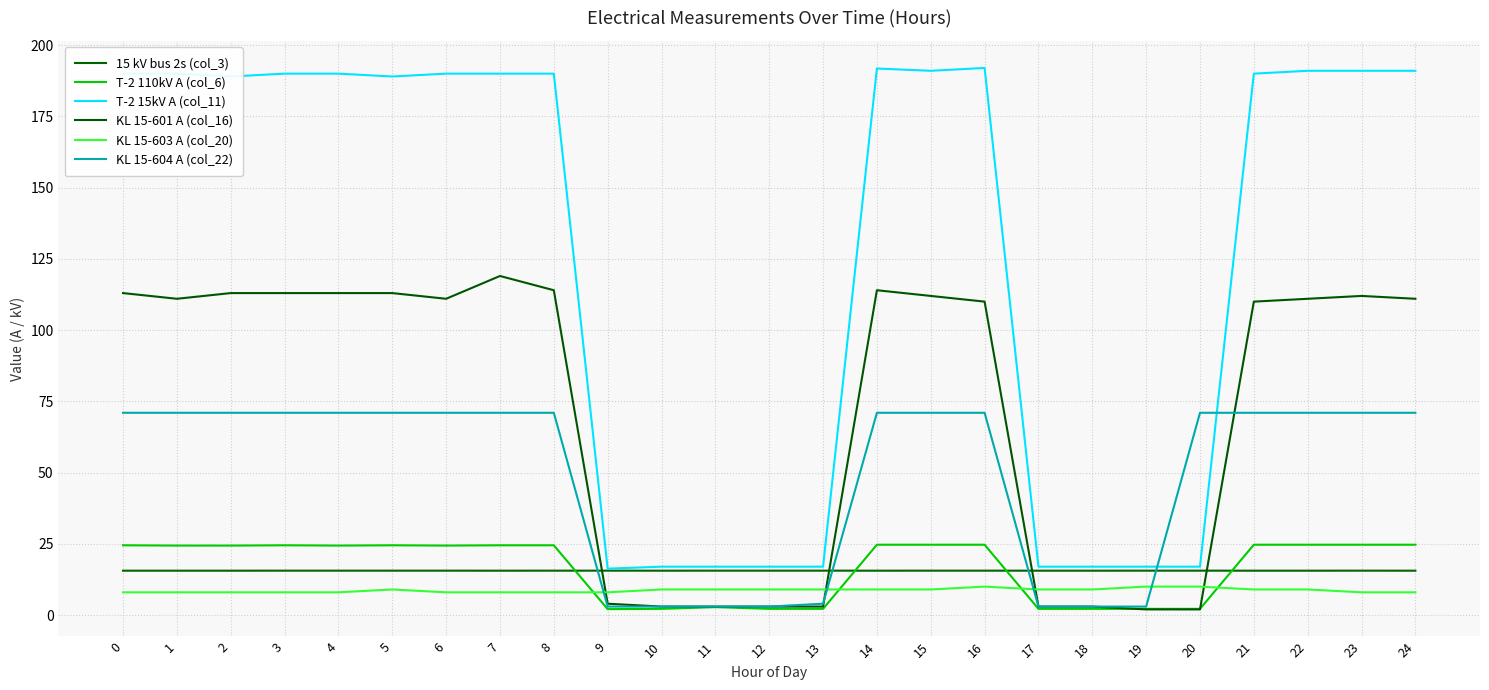

Reading left to right, list all the values displayed in this chart.

15 kV bus 2s (col_3): 0=15.6	1=15.6	2=15.6	3=15.6	4=15.6	5=15.6	6=15.6	7=15.6	8=15.6	9=15.6	10=15.6	11=15.6	12=15.6	13=15.6	14=15.6	15=15.6	16=15.6	17=15.6	18=15.6	19=15.6	20=15.6	21=15.6	22=15.6	23=15.6	24=15.6
T-2 110kV A (col_6): 0=24.5	1=24.4	2=24.4	3=24.5	4=24.4	5=24.5	6=24.4	7=24.5	8=24.5	9=2.1	10=2.2	11=2.8	12=2.2	13=2.2	14=24.7	15=24.7	16=24.7	17=2.2	18=2.2	19=2.2	20=2.2	21=24.7	22=24.7	23=24.7	24=24.7
T-2 15kV A (col_11): 0=190.0	1=190.0	2=189.0	3=190.0	4=190.0	5=189.0	6=190.0	7=190.0	8=190.0	9=16.3	10=17.0	11=17.0	12=17.0	13=17.0	14=191.8	15=191.0	16=192.0	17=17.0	18=17.0	19=17.0	20=17.0	21=190.0	22=191.0	23=191.0	24=191.0
KL 15-601 A (col_16): 0=113.0	1=111.0	2=113.0	3=113.0	4=113.0	5=113.0	6=111.0	7=119.0	8=114.0	9=4.0	10=3.0	11=3.0	12=3.0	13=3.0	14=114.0	15=112.0	16=110.0	17=3.0	18=3.0	19=2.0	20=2.0	21=110.0	22=111.0	23=112.0	24=111.0
KL 15-603 A (col_20): 0=8.0	1=8.0	2=8.0	3=8.0	4=8.0	5=9.0	6=8.0	7=8.0	8=8.0	9=8.0	10=9.0	11=9.0	12=9.0	13=9.0	14=9.0	15=9.0	16=10.0	17=9.0	18=9.0	19=10.0	20=10.0	21=9.0	22=9.0	23=8.0	24=8.0
KL 15-604 A (col_22): 0=71.0	1=71.0	2=71.0	3=71.0	4=71.0	5=71.0	6=71.0	7=71.0	8=71.0	9=3.0	10=3.0	11=3.0	12=3.0	13=4.0	14=71.0	15=71.0	16=71.0	17=3.0	18=3.0	19=3.0	20=71.0	21=71.0	22=71.0	23=71.0	24=71.0